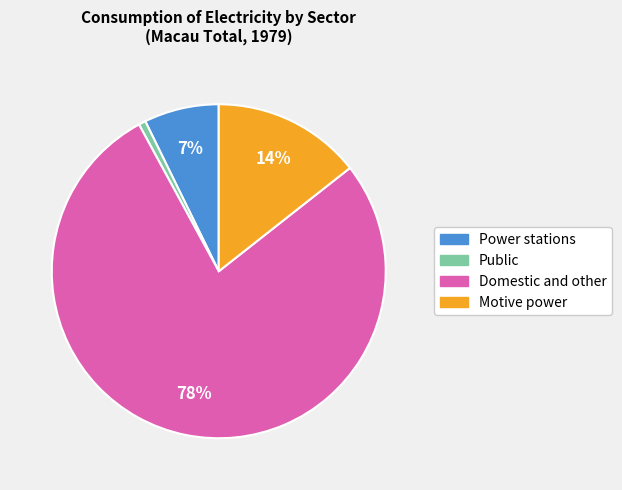

Does any single category account for the majority?

Yes